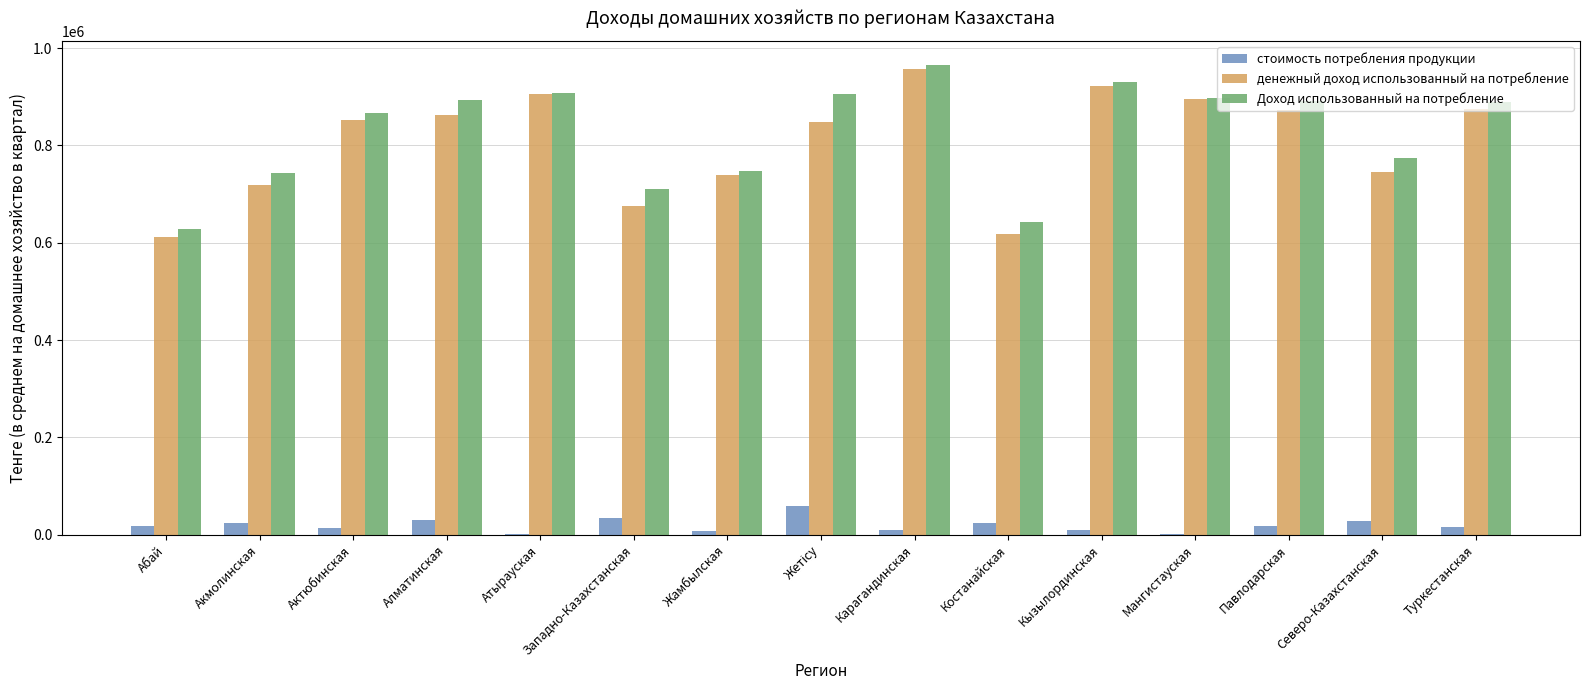

What is the spread (max minus min) of values at Западно-Казахстанская?

674940